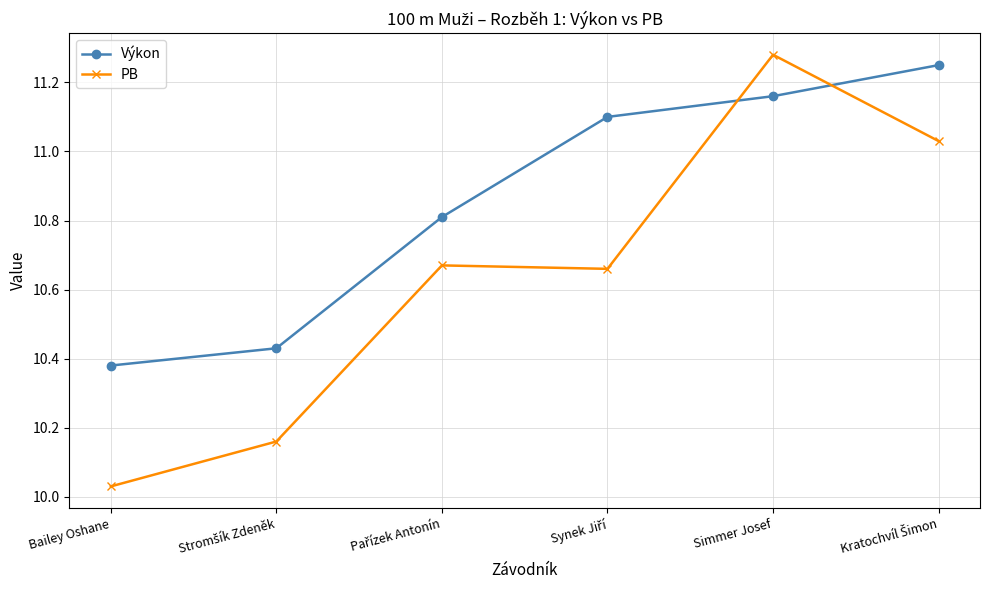

Which label corresponds to the largest value in the chart?

Simmer Josef